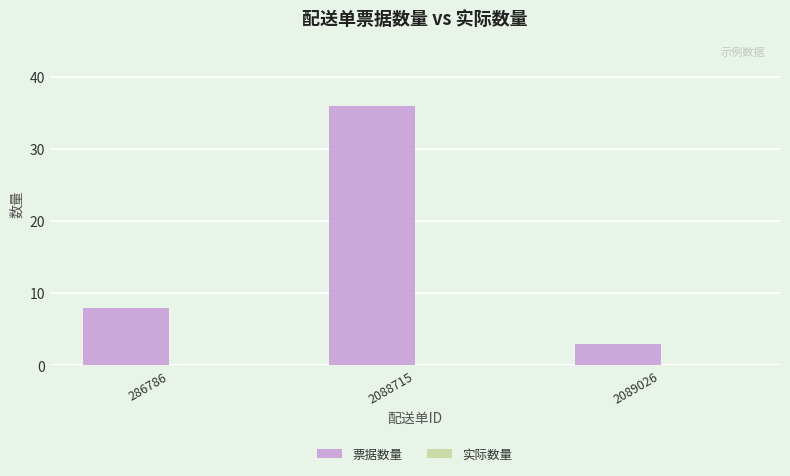

List the labels in order of value, largest first.

2088715, 286786, 2089026